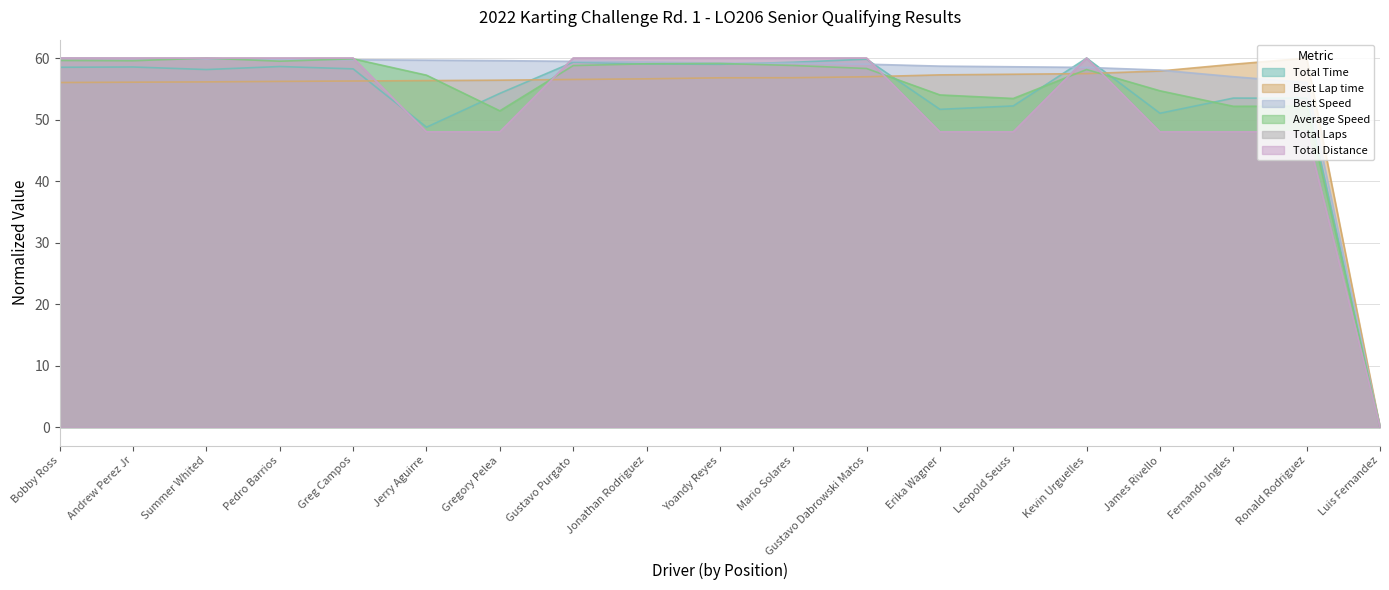

How many times do Best Lap time and Total Laps cross each other?

5